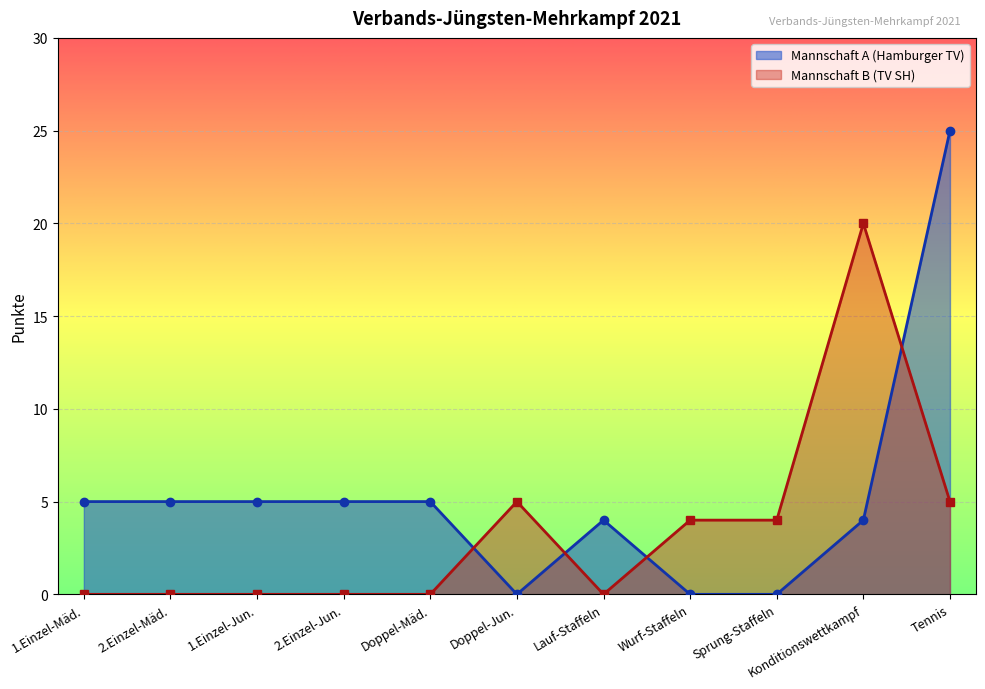

After their last crossing, which series has the higher values: Mannschaft A (Hamburger TV) or Mannschaft B (TV Schleswig-Holstein)?

Mannschaft A (Hamburger TV)